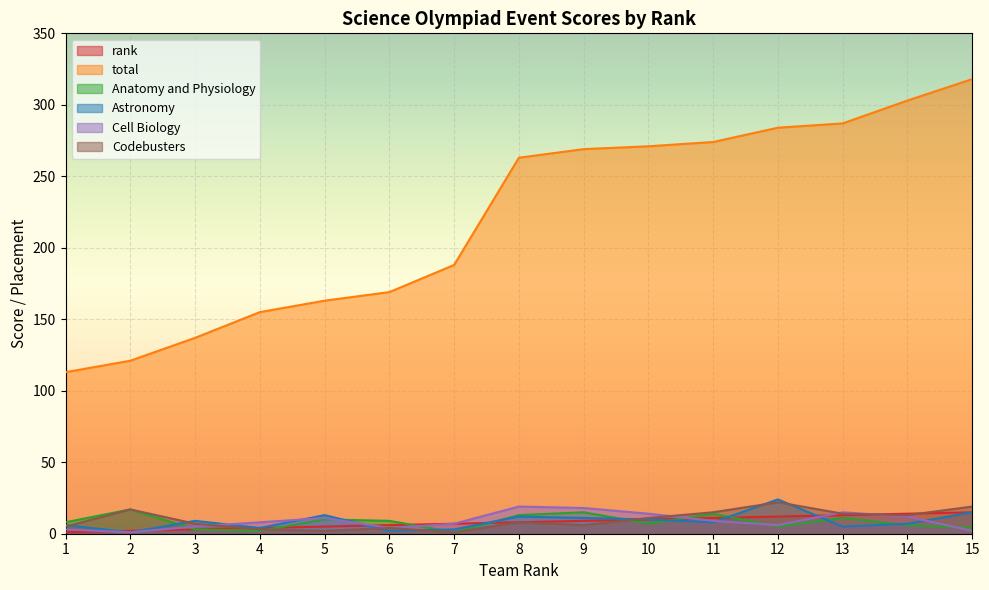

What is the difference between the maximum and second lowest values in the Cell Biology series?

17